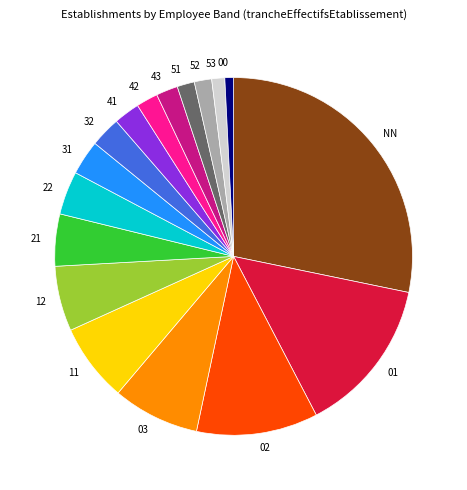

How many slices are in this pie chart?

17